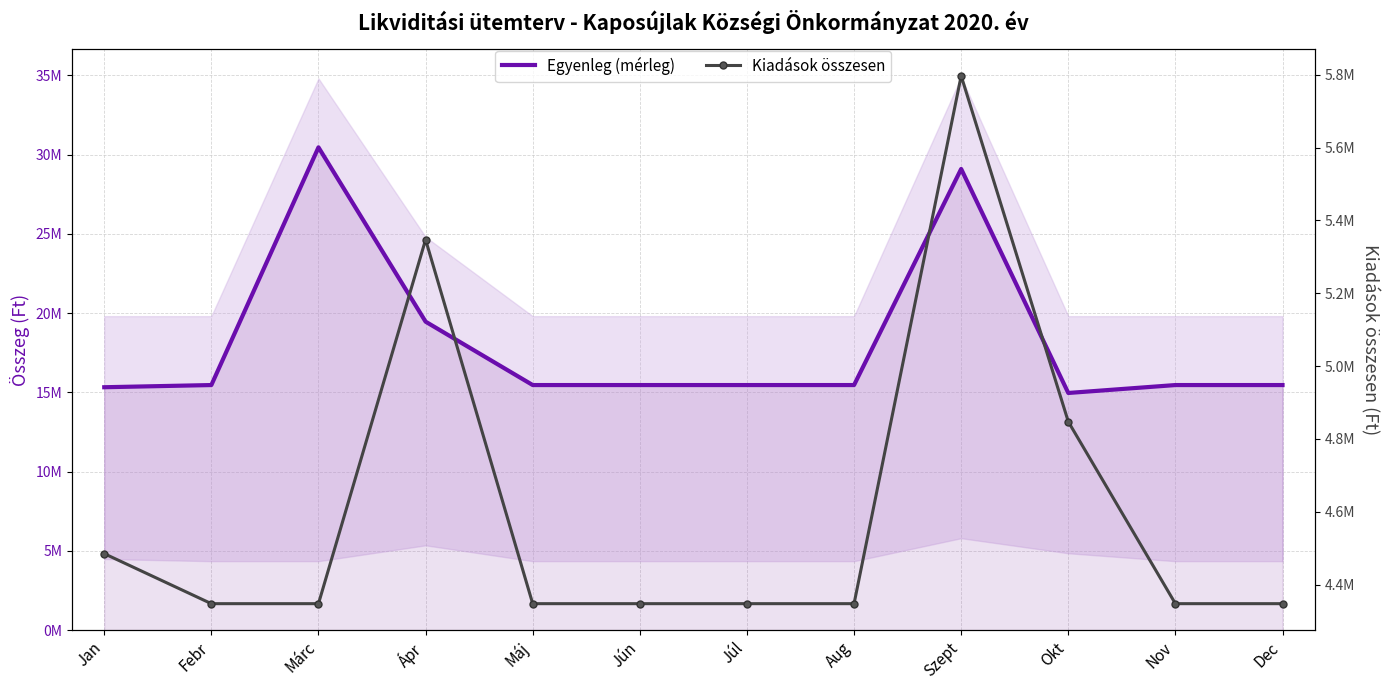

True or false: Kiadások összesen has a value of 4347363.1 at Dec.

True